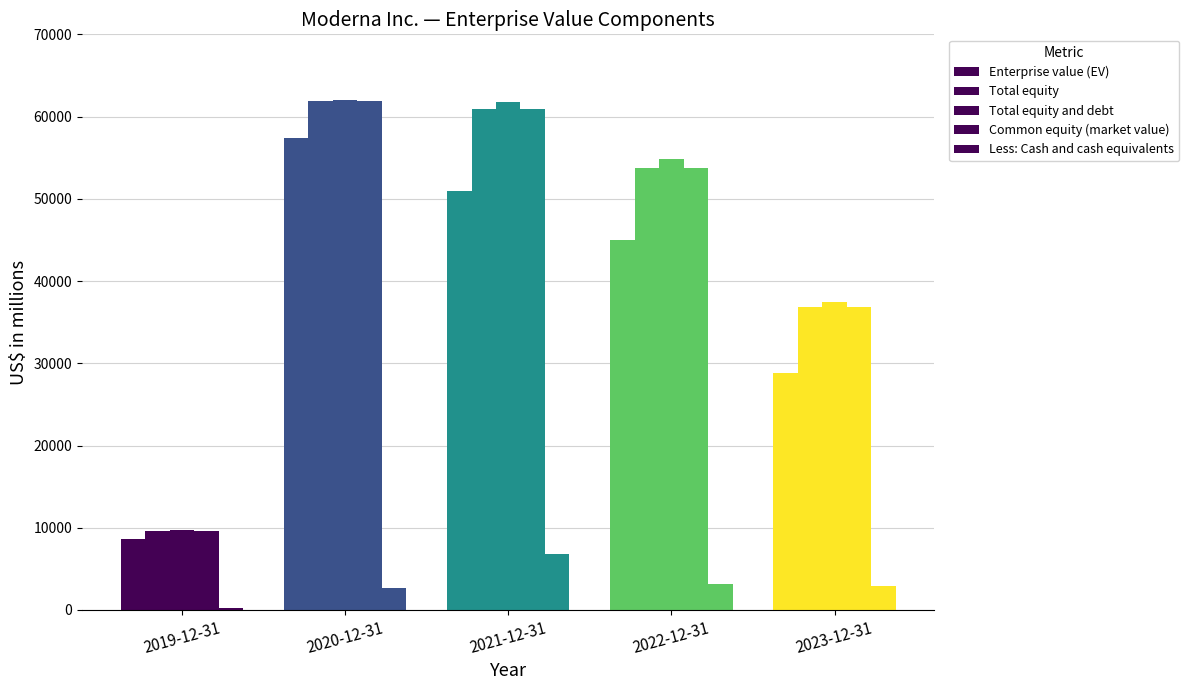

How many bars are there in total?

25